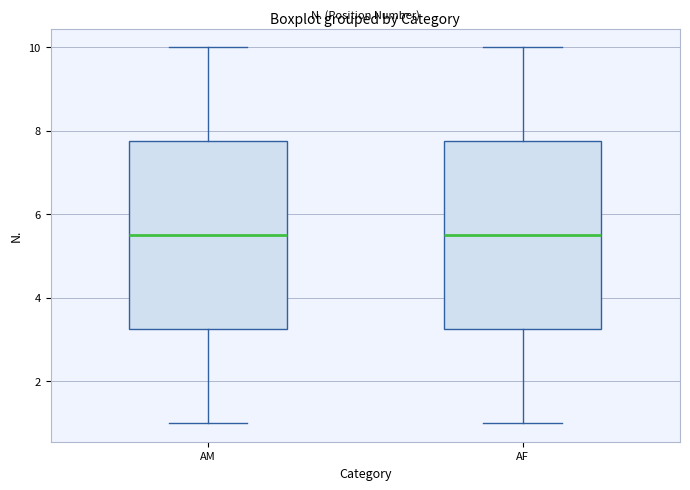

Where does the upper whisker of the box for AF end on the y-axis? The values are not printed on the chart, so give them approximately, as read against the axis.

10.0